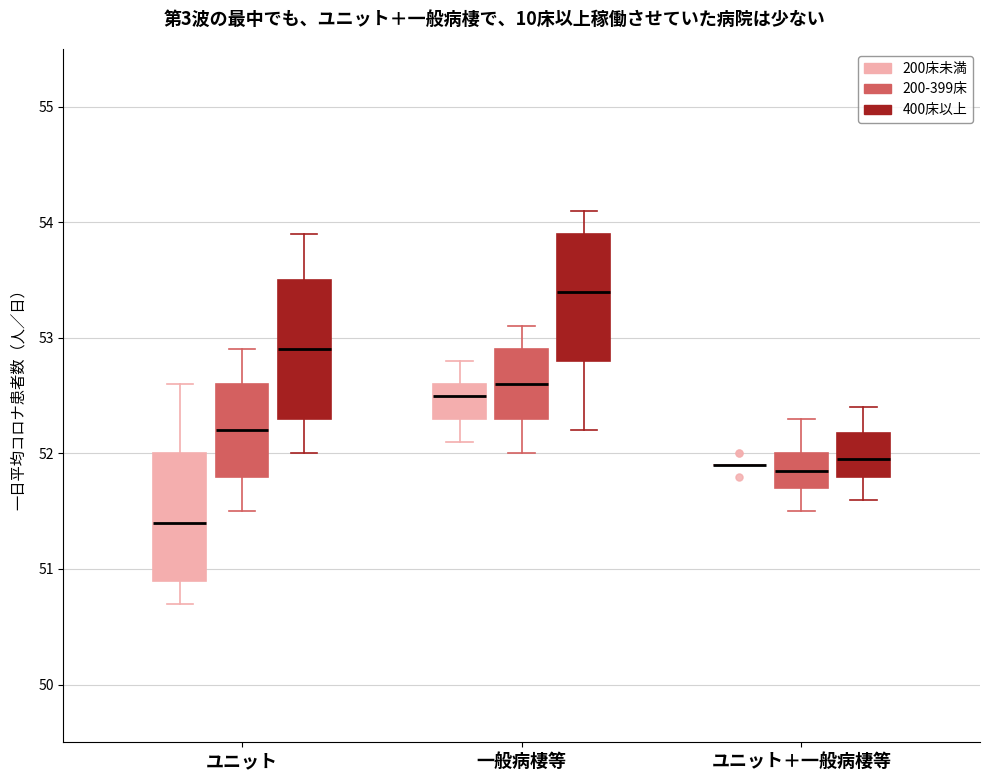

Comparing the boxes themselves (not the whiskers), which one is the tallest?

ユニット (400床以上)